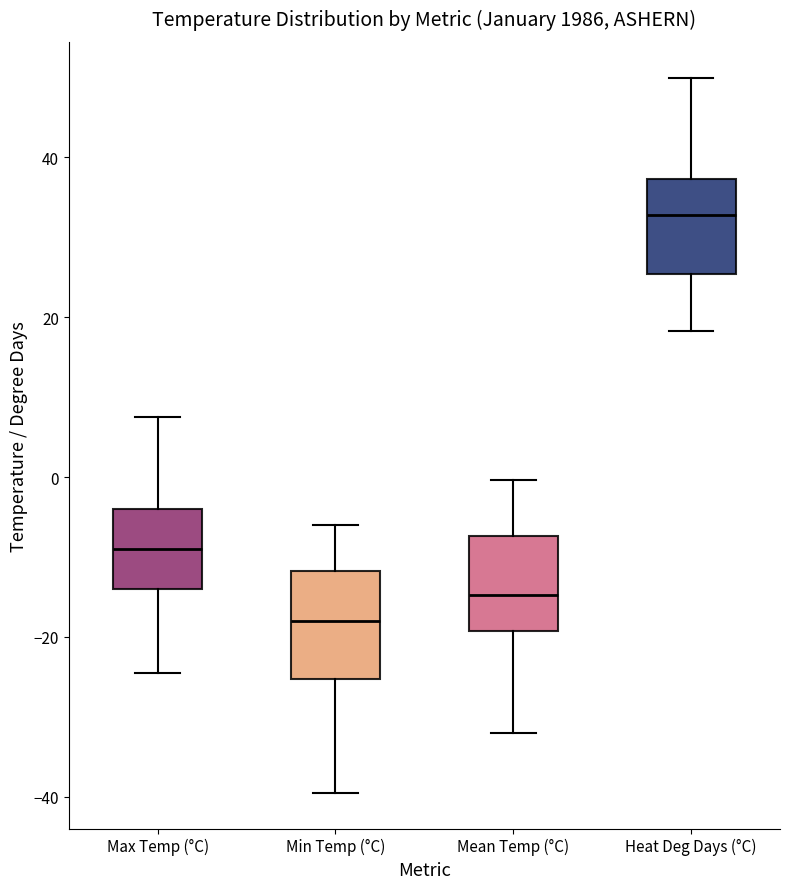

Where does the median line of the box for Max Temp (°C) sit on the y-axis? The values are not printed on the chart, so give them approximately, as read against the axis.

-8